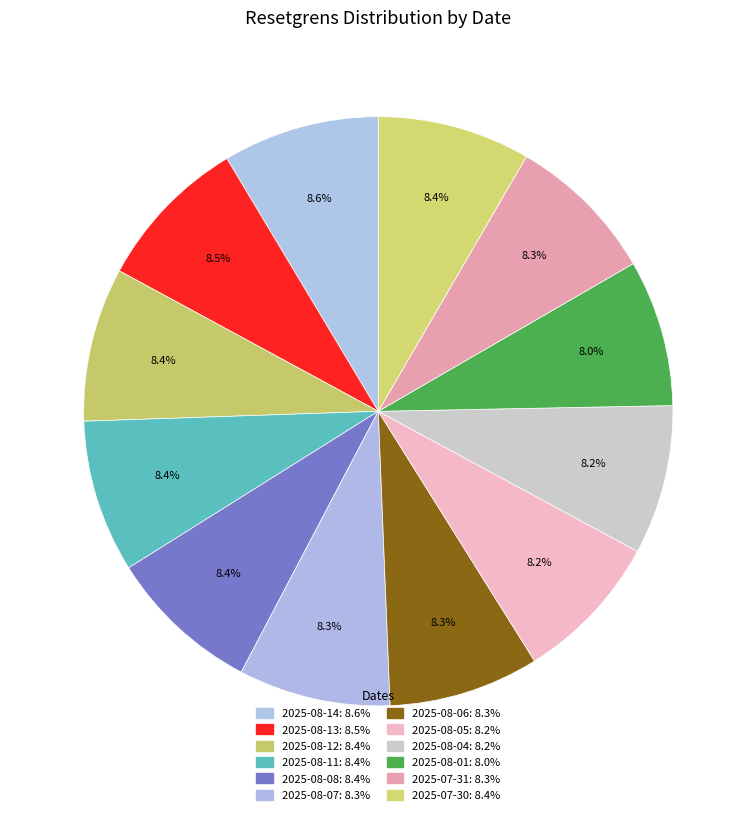

Which category has the smallest portion of the pie?

2025-08-01